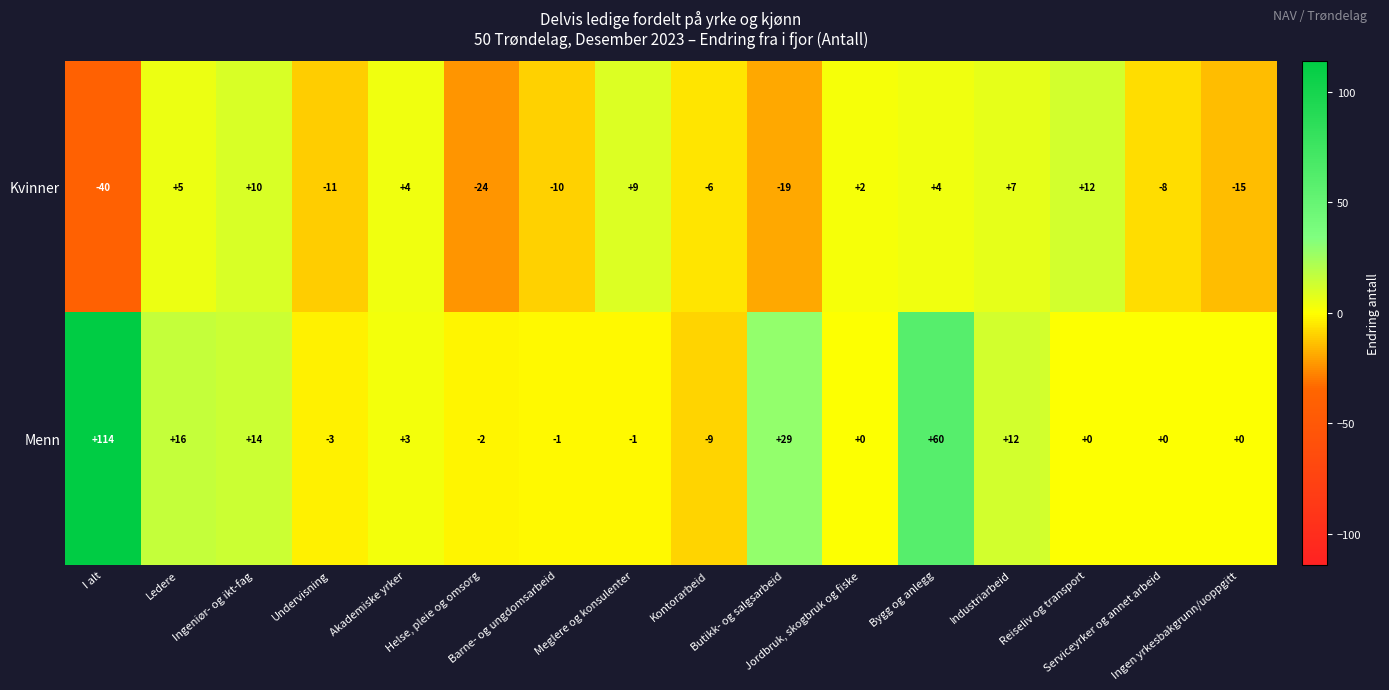

How many series are shown in this chart?

2